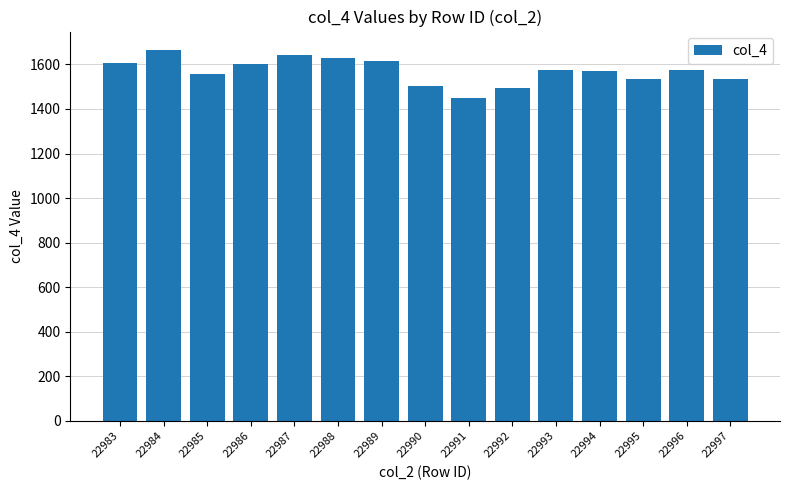

Read the value at 22992, to the nearest 10.

1490